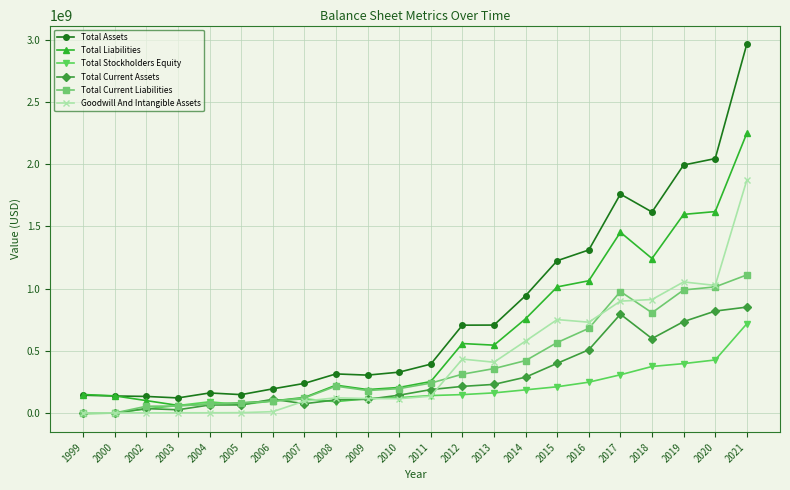

How many values in the Total Current Liabilities series are below 240041000?

11